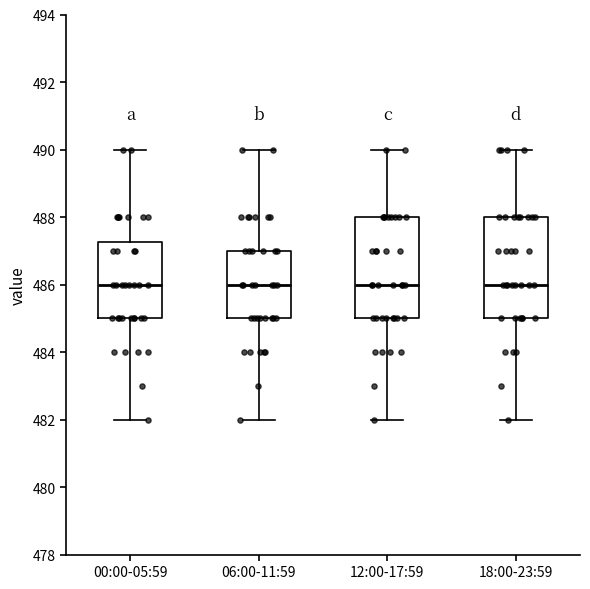

Where does the lower whisker of the box for 12:00-17:59 end on the y-axis? The values are not printed on the chart, so give them approximately, as read against the axis.

482.0